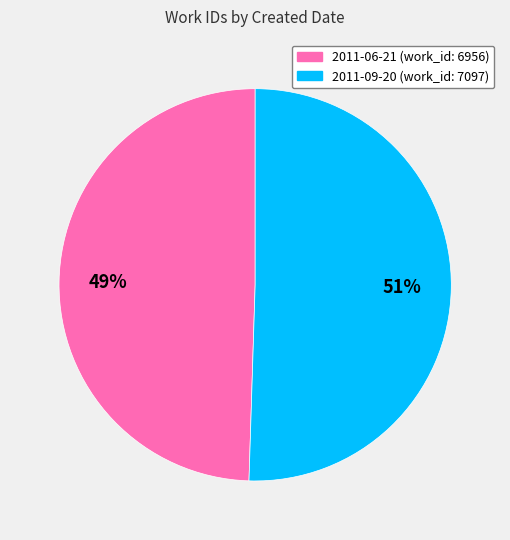

How many segments does this pie chart have?

2